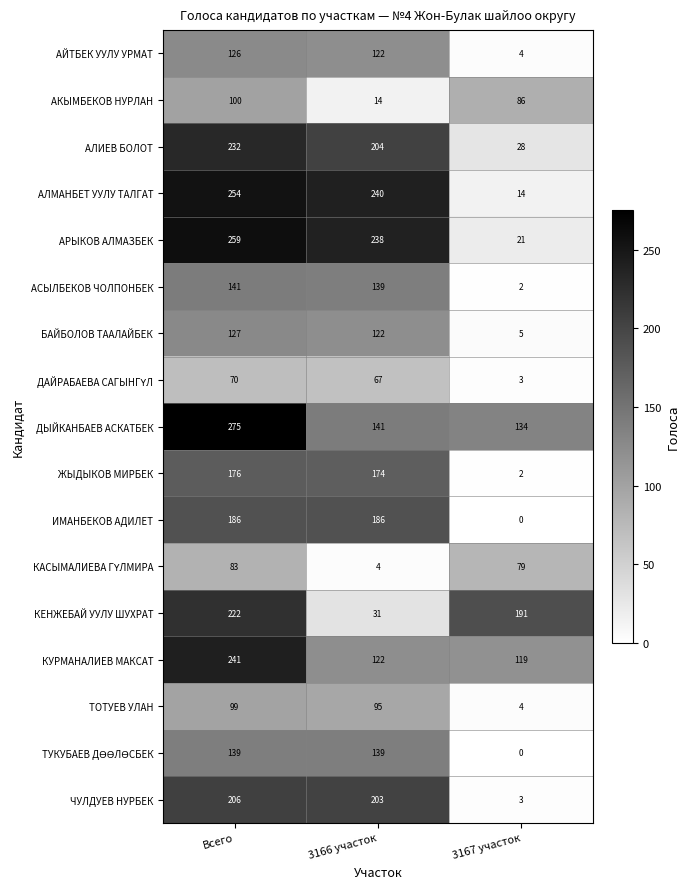

Which series has the largest total across all categories?

ДЫЙКАНБАЕВ АСКАТБЕК